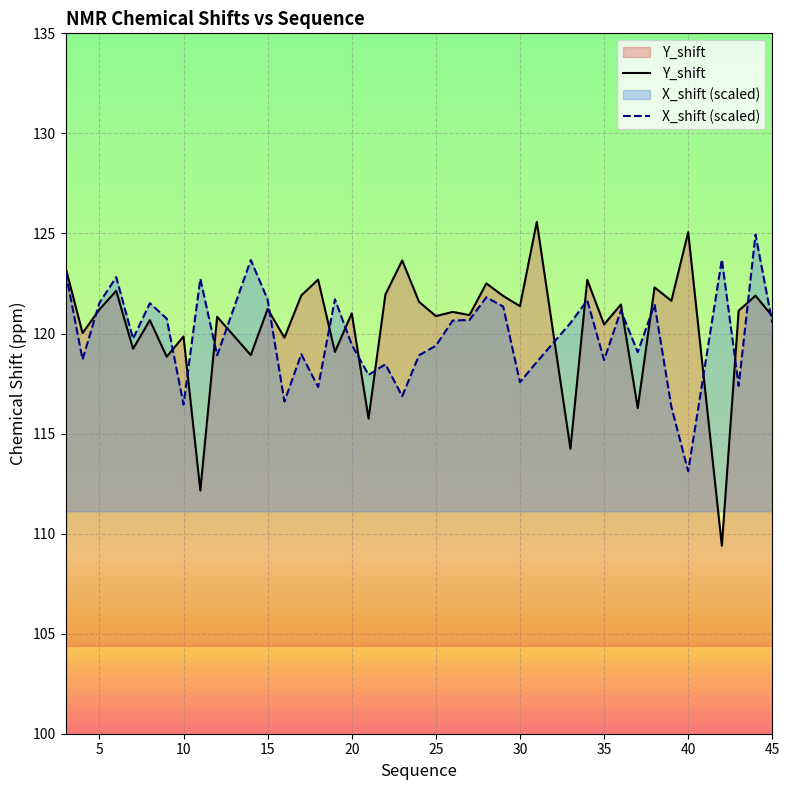

Which has a higher value, 8 or 38?

38